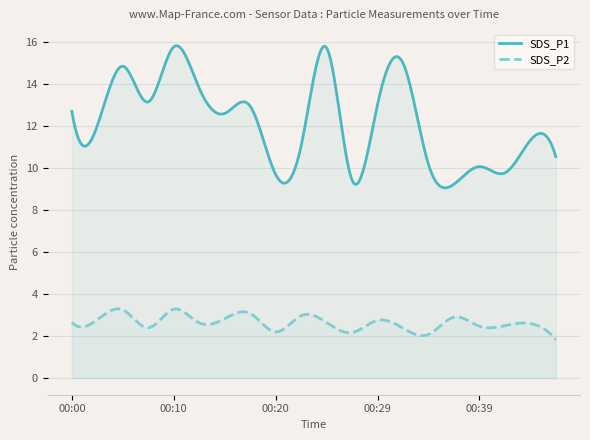

At which label does SDS_P2 reach its peak?

00:10